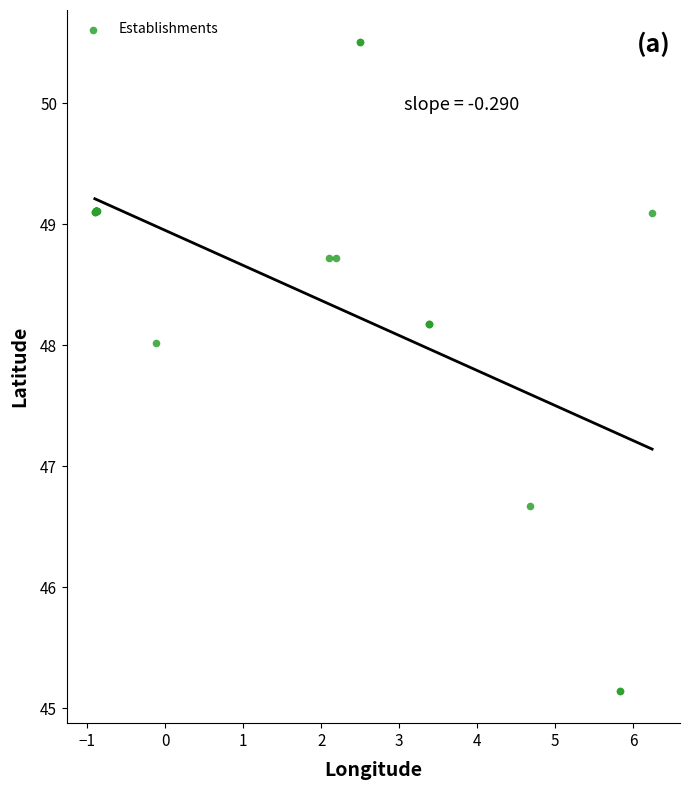

What Y value in the scatter plot is closest to 47?

46.7